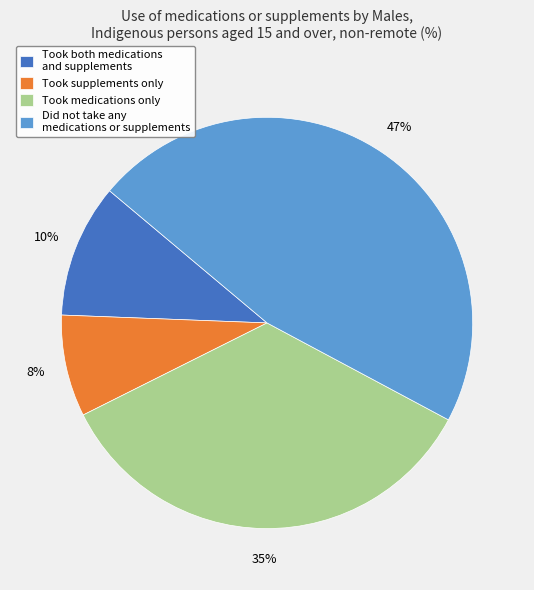

What is the largest slice in the pie chart?

Did not take any medications or supplements